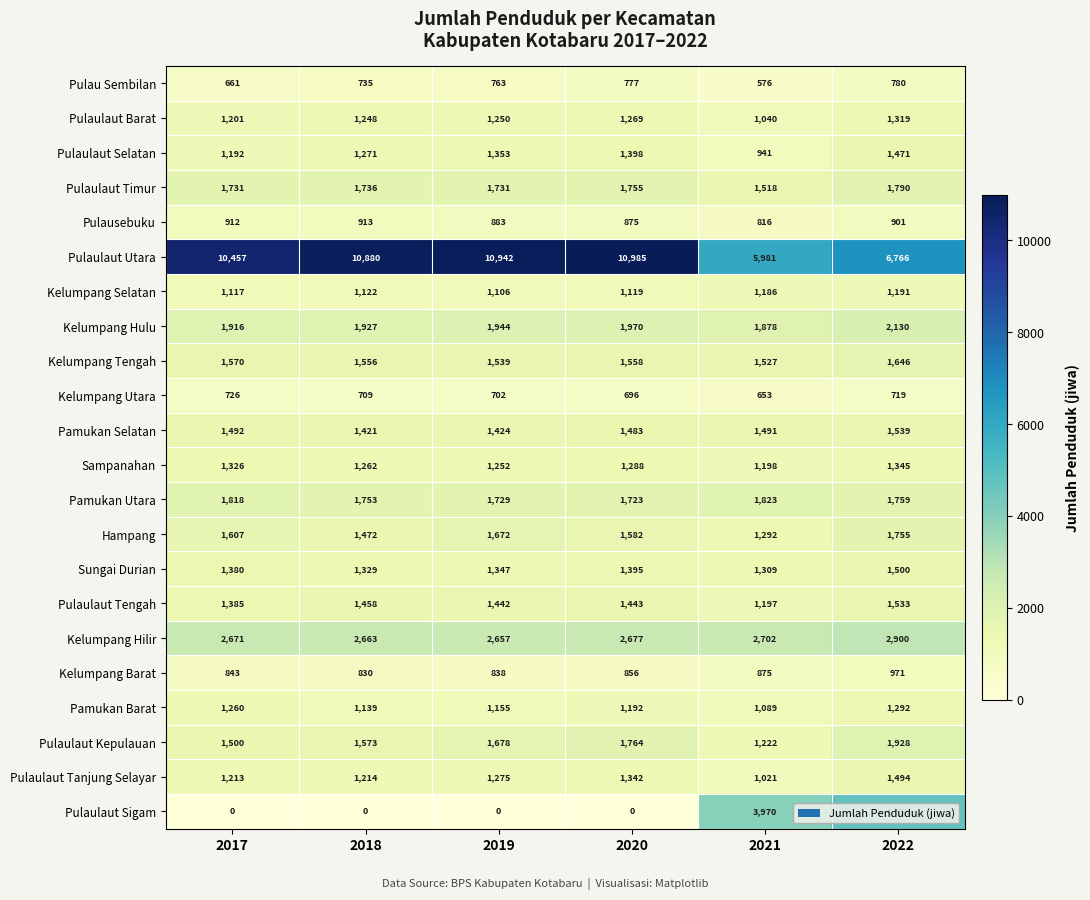

Where is Pulaulaut Barat nearest to the value 1179?

2017